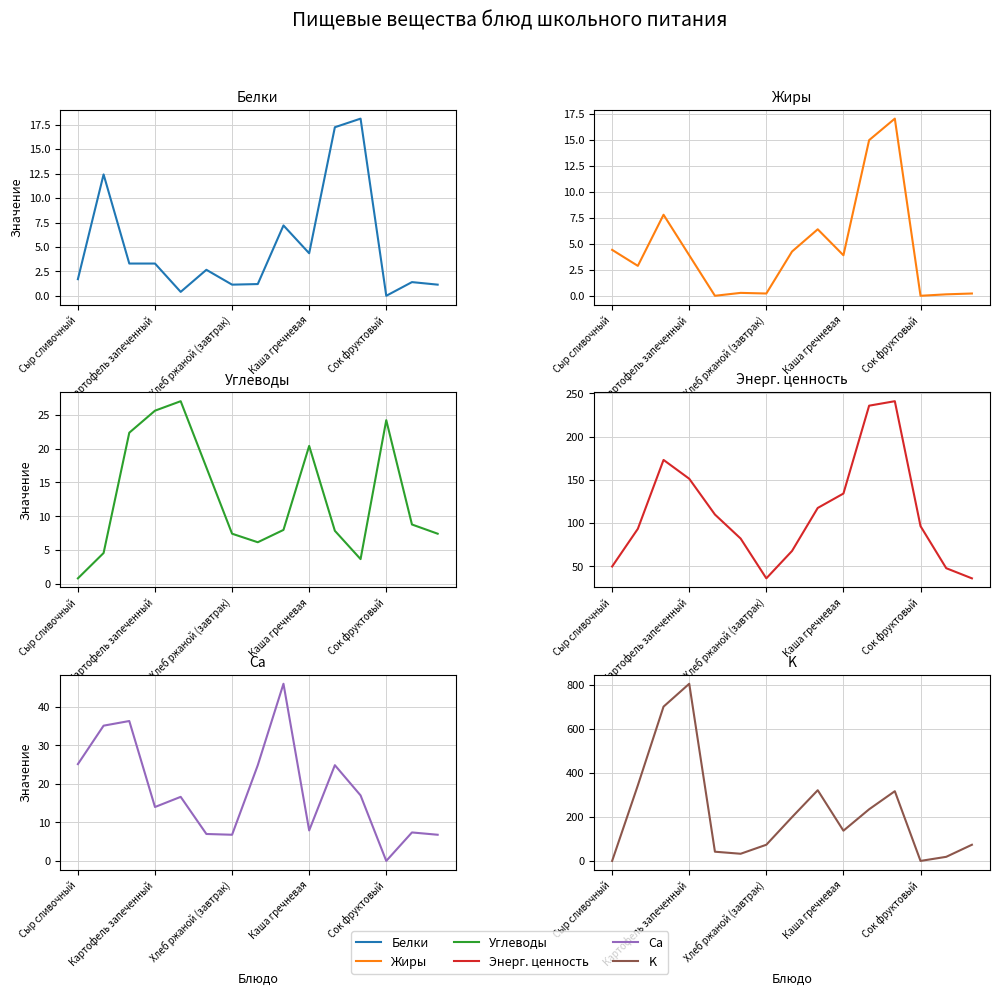

What value does the Белки series have at 8?

7.2